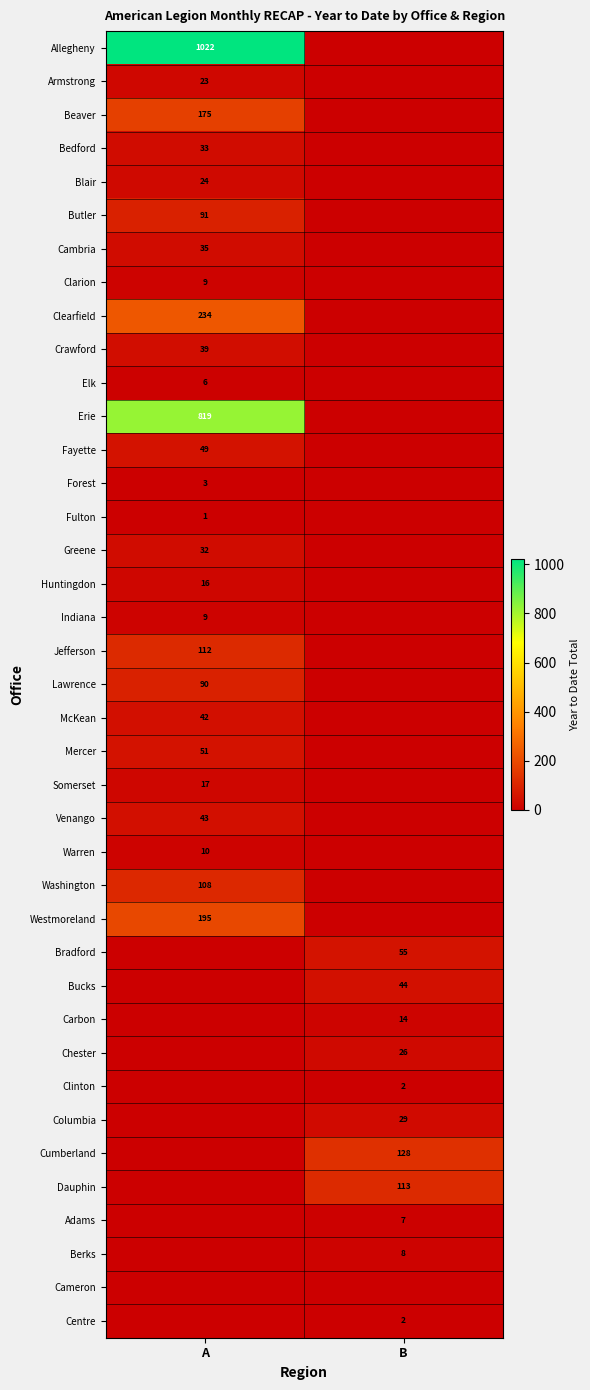

The Cumberland series shows 34 at B. True or false?

False